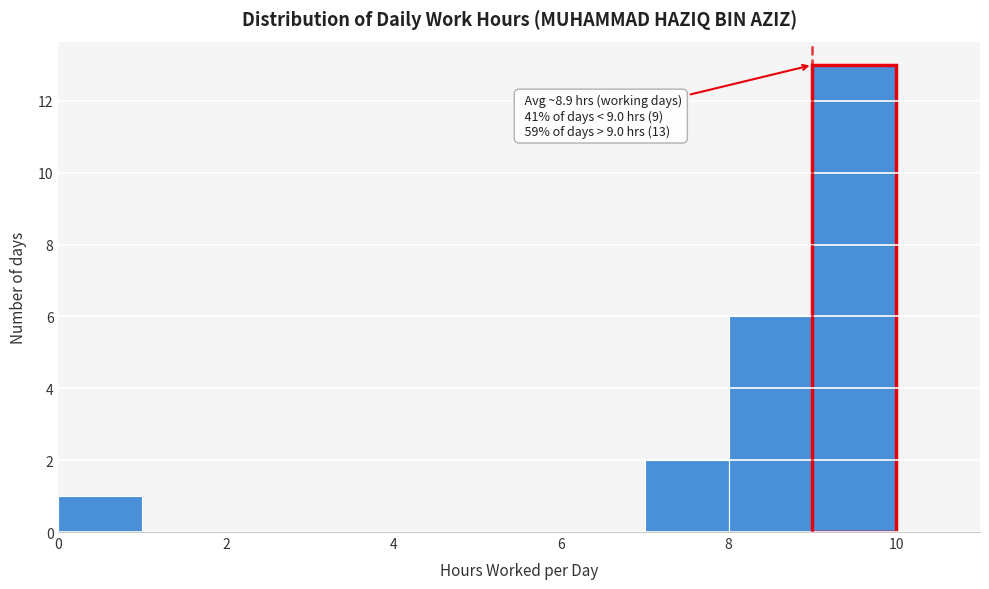

Over which range of the x-axis is the bar tallest?

9 to 10